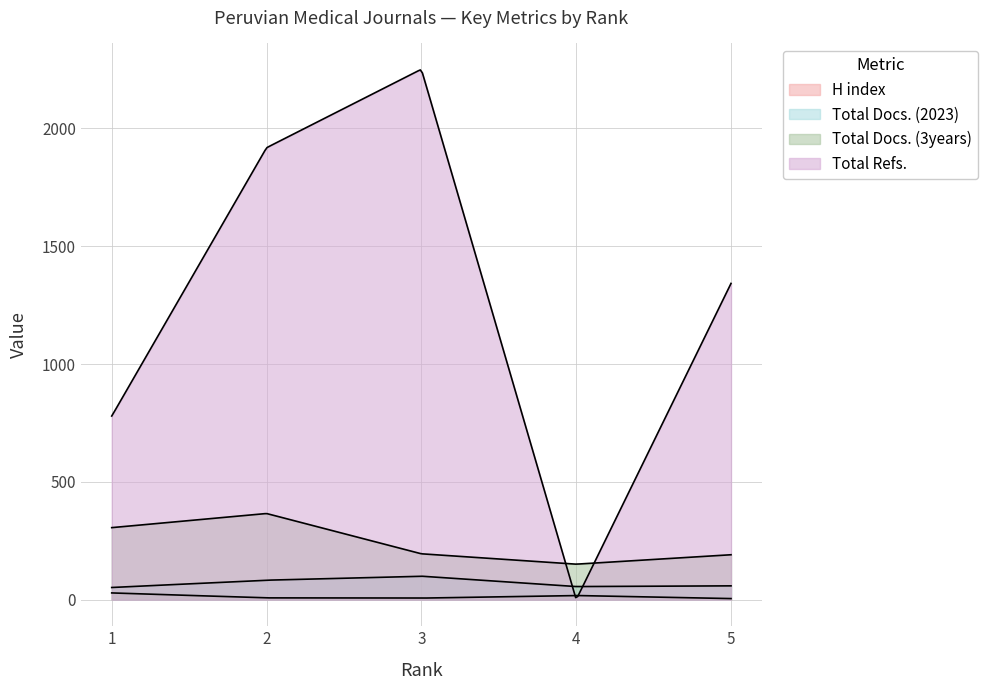

True or false: Total Refs. has a value of 430 at 1.

False